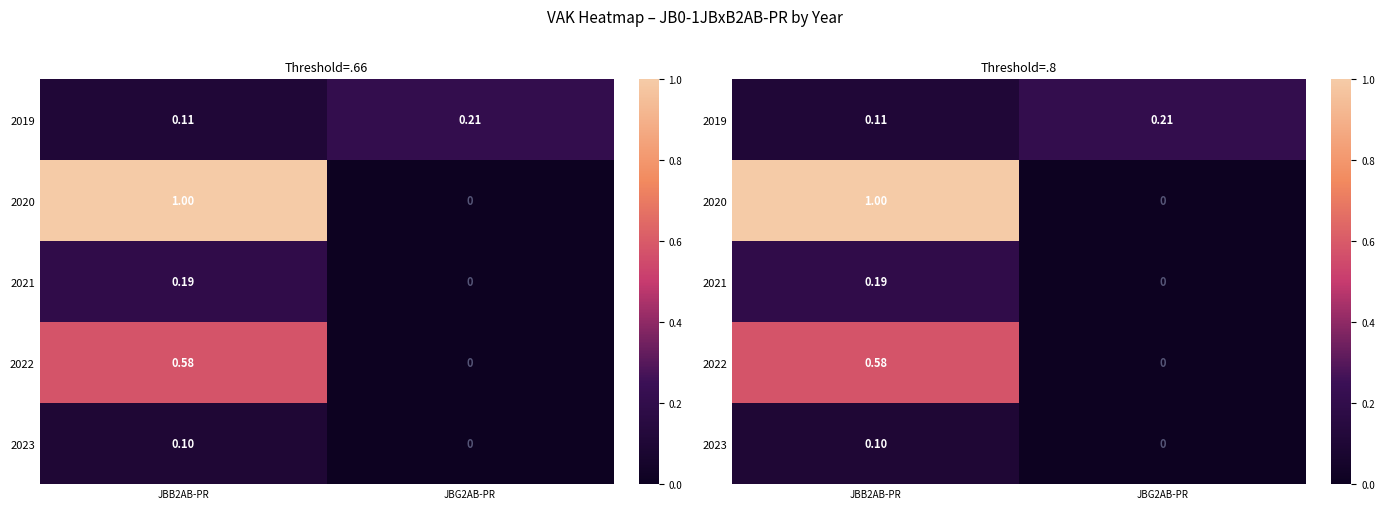

The value of 2019 at JBG2AB-PR is 0.2. True or false?

True